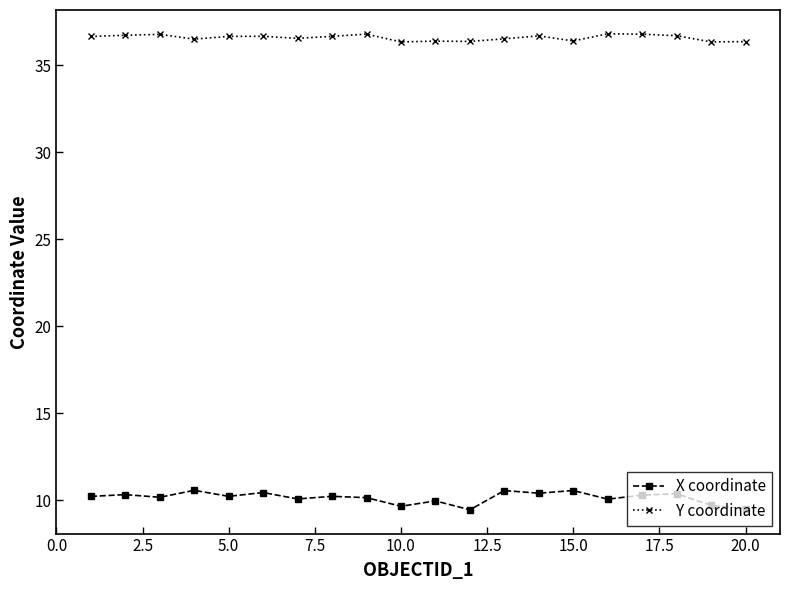

True or false: X coordinate and Y coordinate intersect in this chart.

False